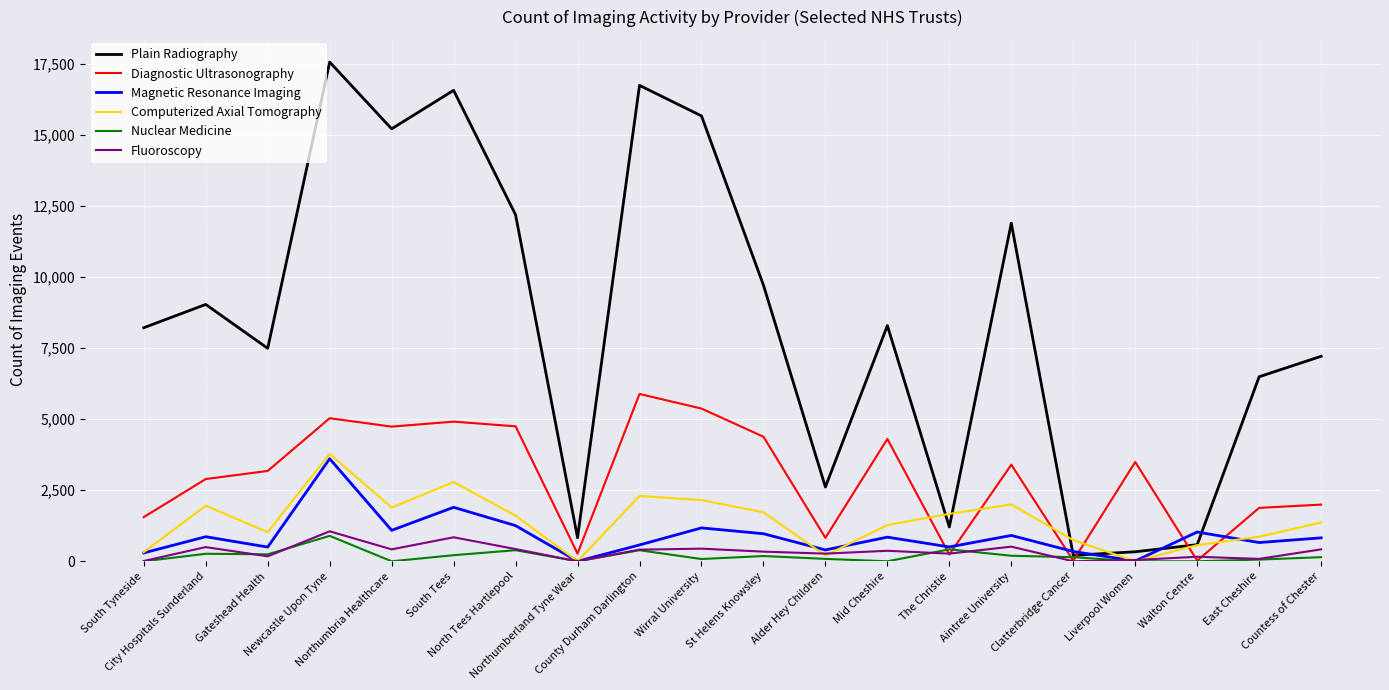

Which series has the largest total across all categories?

Plain Radiography